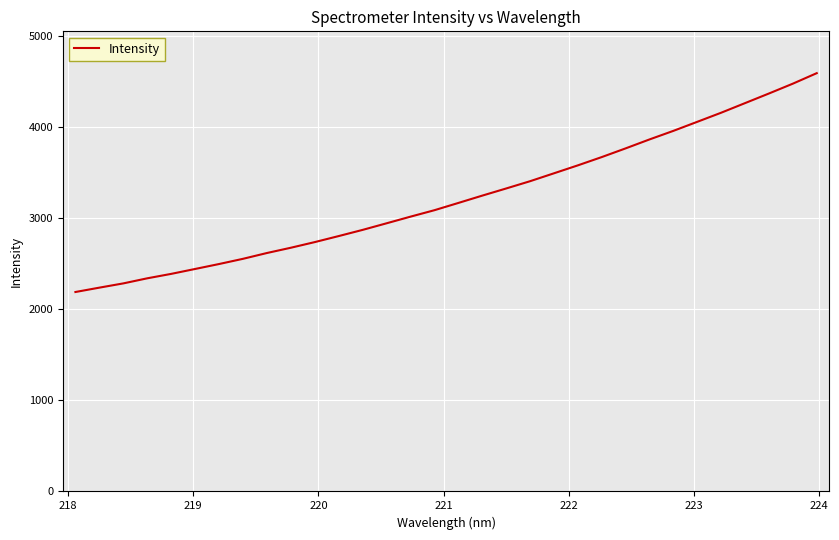

What is the difference between the second highest and second lowest values?

2238.0